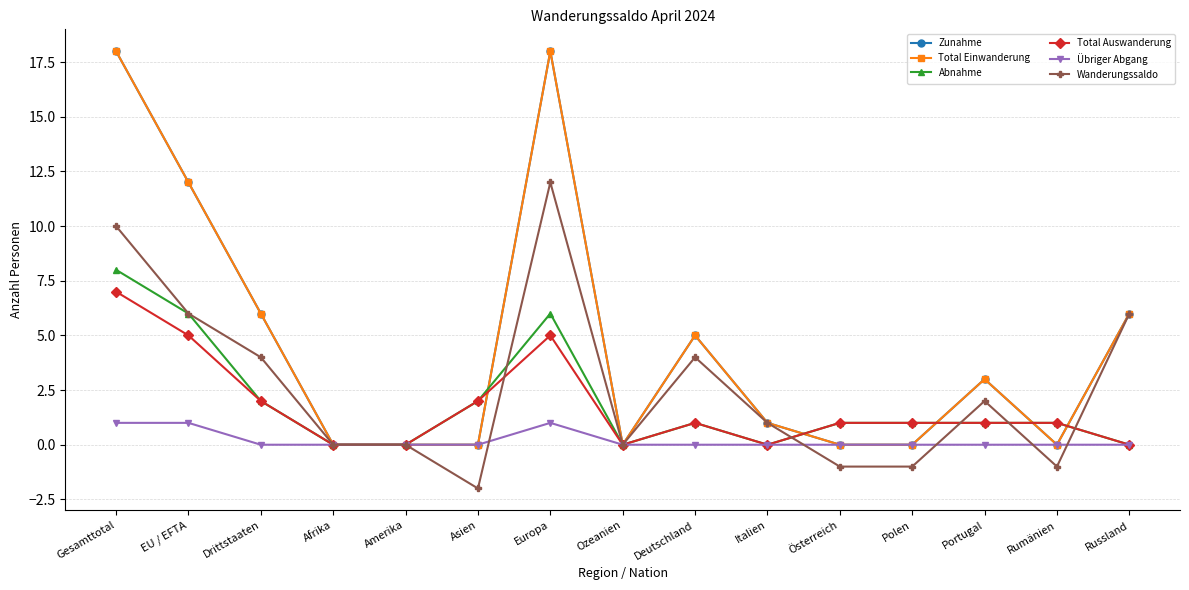

What is the label of the 9th point from the left?

Deutschland